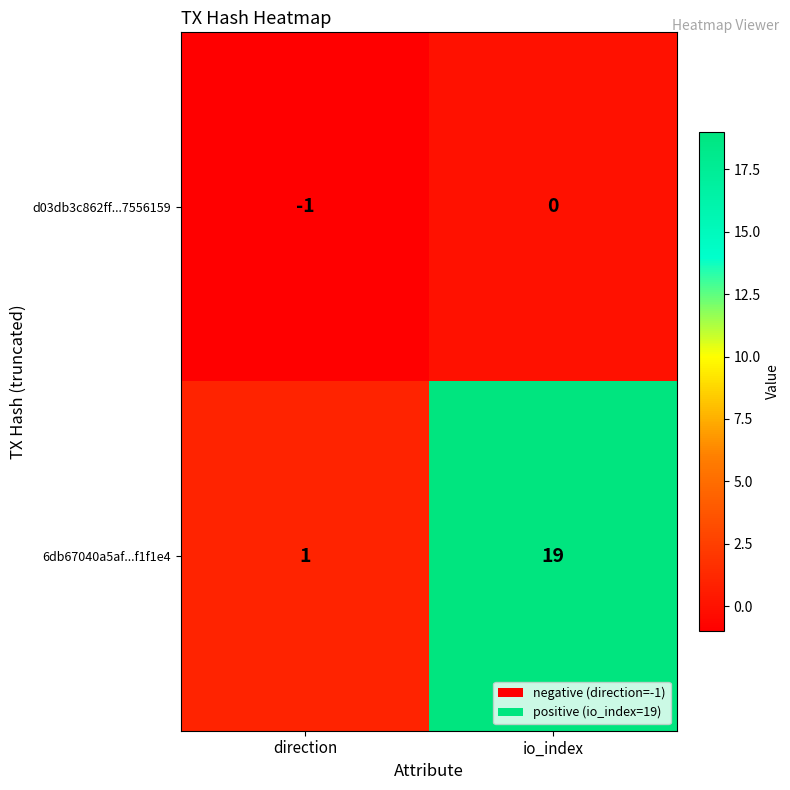

What is the sum of all 6db67040a5af...f1f1e4 values?

20